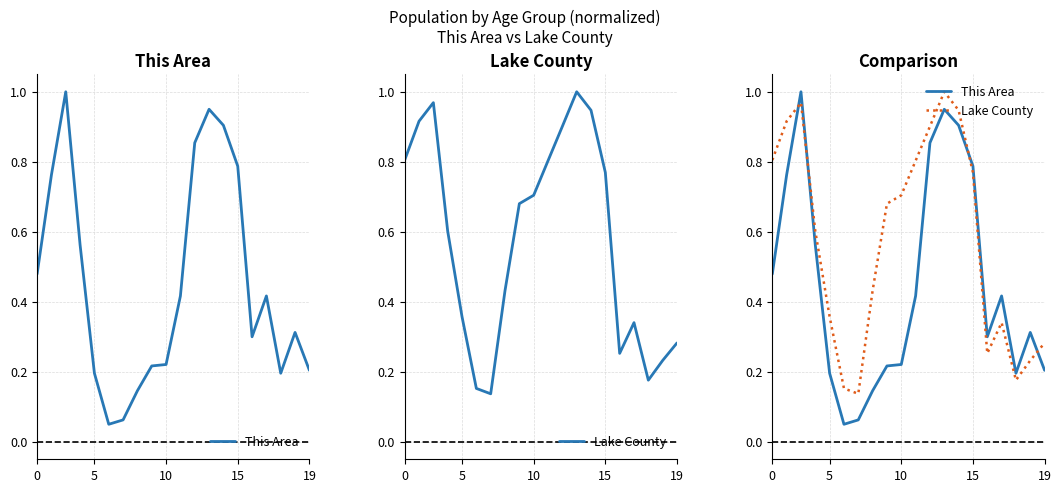

List the series in order of their overall mean, highest first.

Lake County, This Area